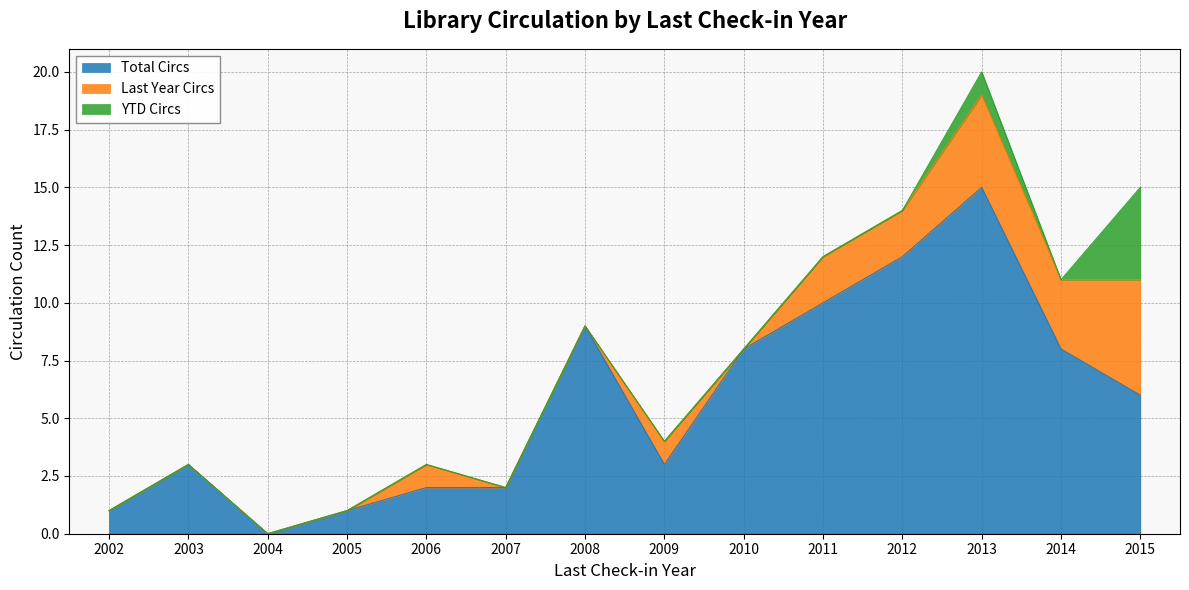

Which has a higher value, 2002 or 2003?

2003